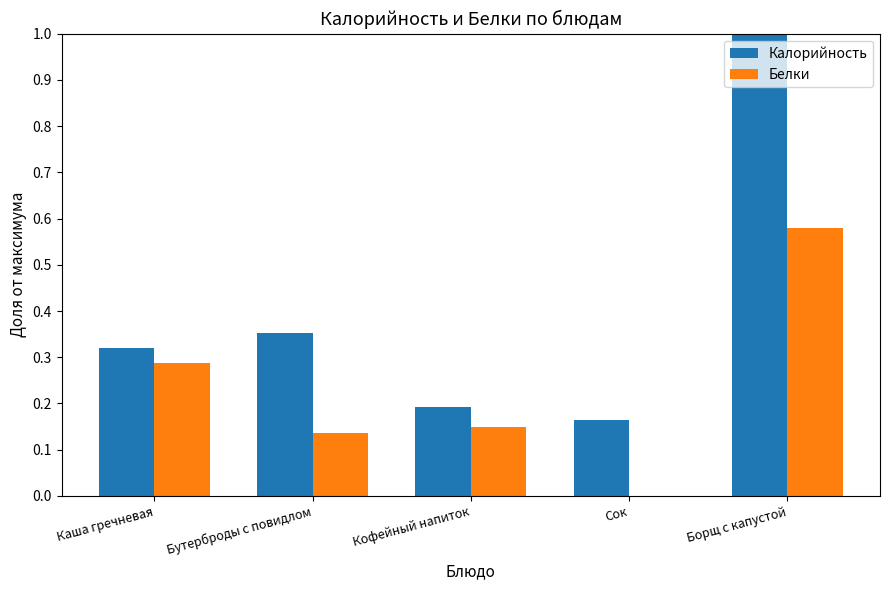

Between Кофейный напиток and Борщ с капустой, which series saw the biggest shift?

Калорийность